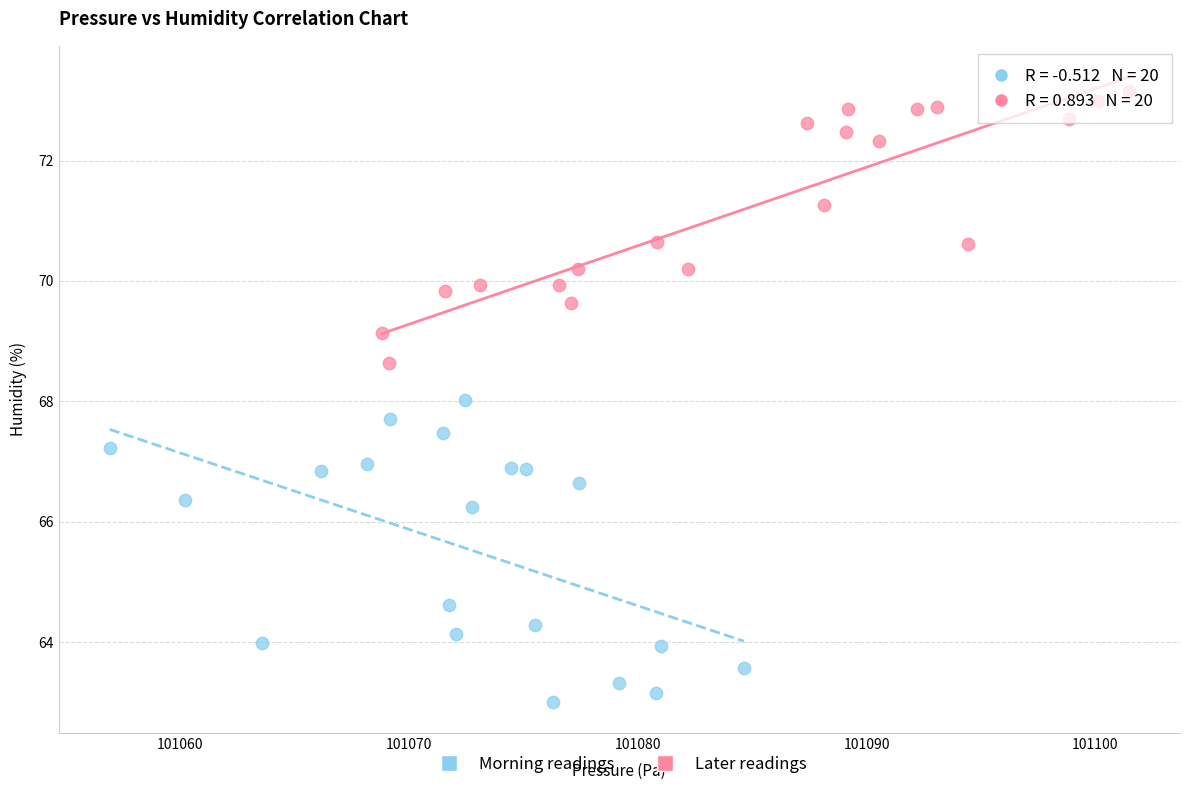

Which series contains the lowest Y value?

Morning readings